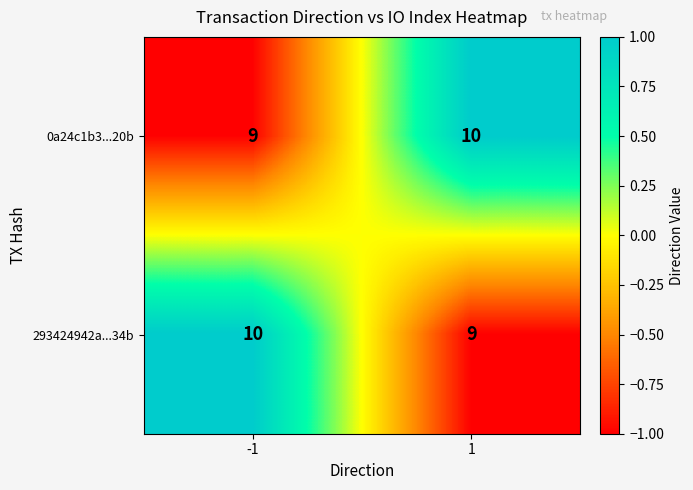

The 0a24c1b3...20b series shows 10 at 1. True or false?

True